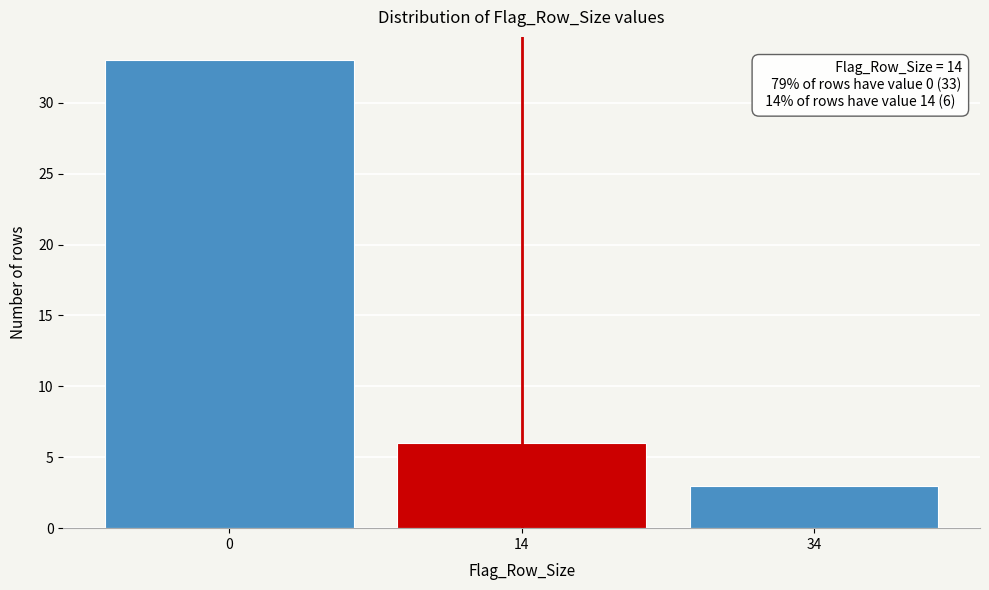

Reading left to right, list all the values displayed in this chart.

0=33	14=6	34=3